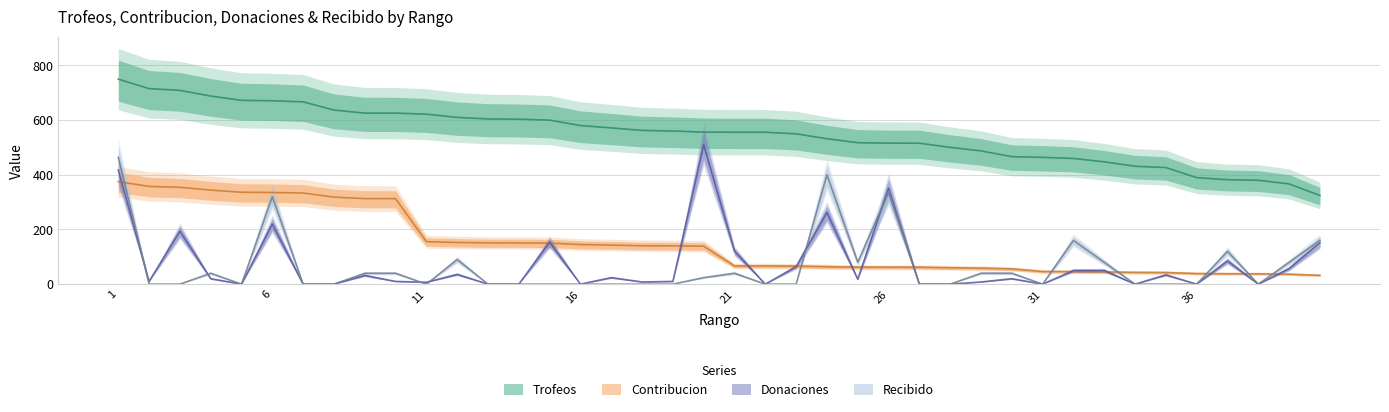

The Contribucion series shows 66.0 at 23. True or false?

True